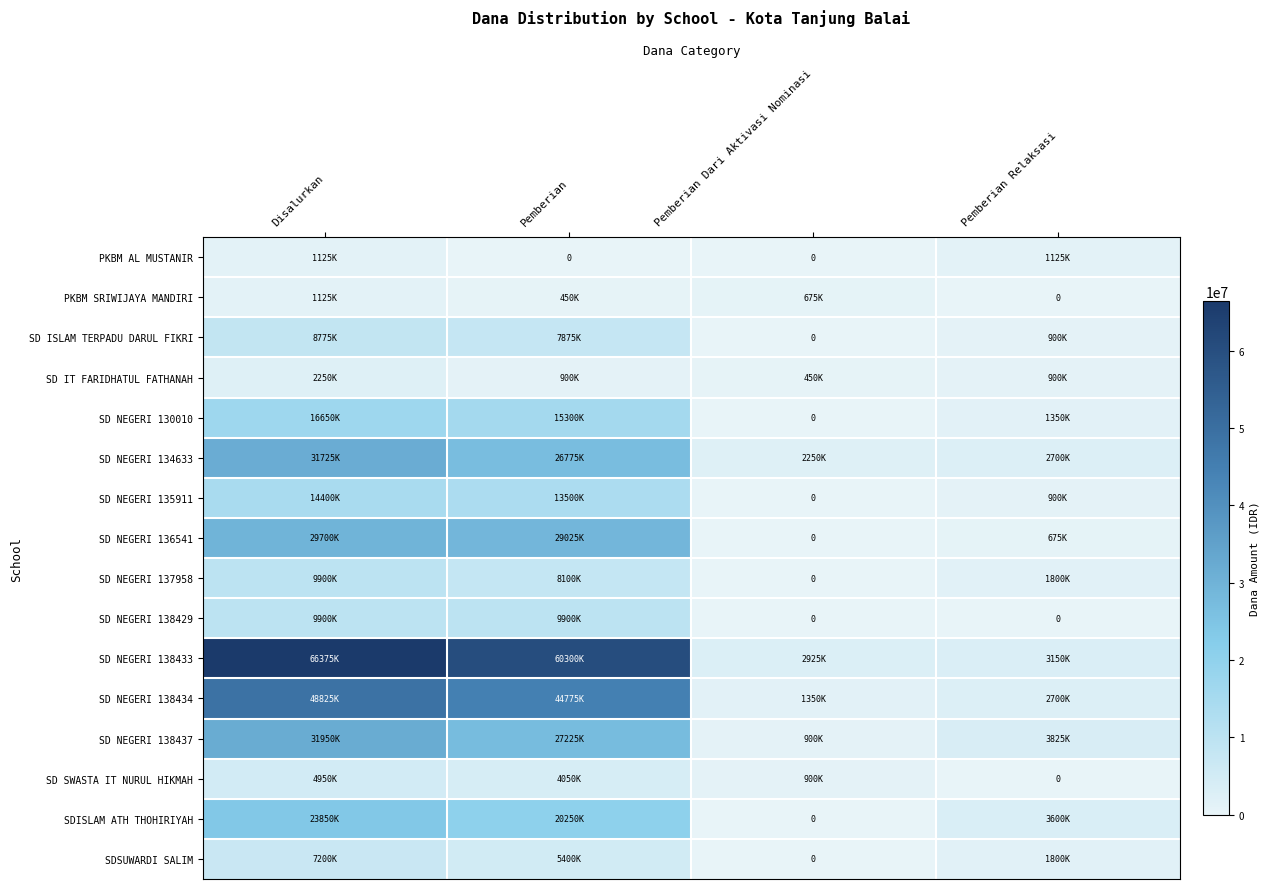

Which has a higher value, Disalurkan or Pemberian Relaksasi?

Disalurkan